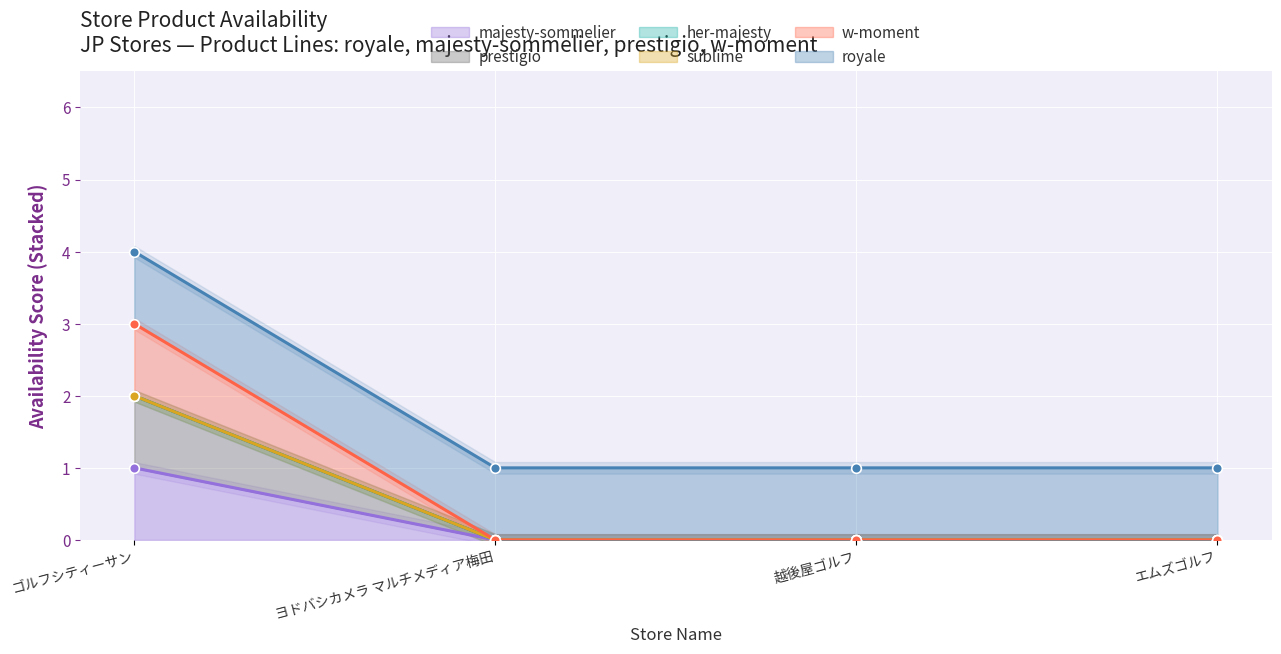

What is the sum of the w-moment values at エムズゴルフ and ゴルフシティーサン?

2